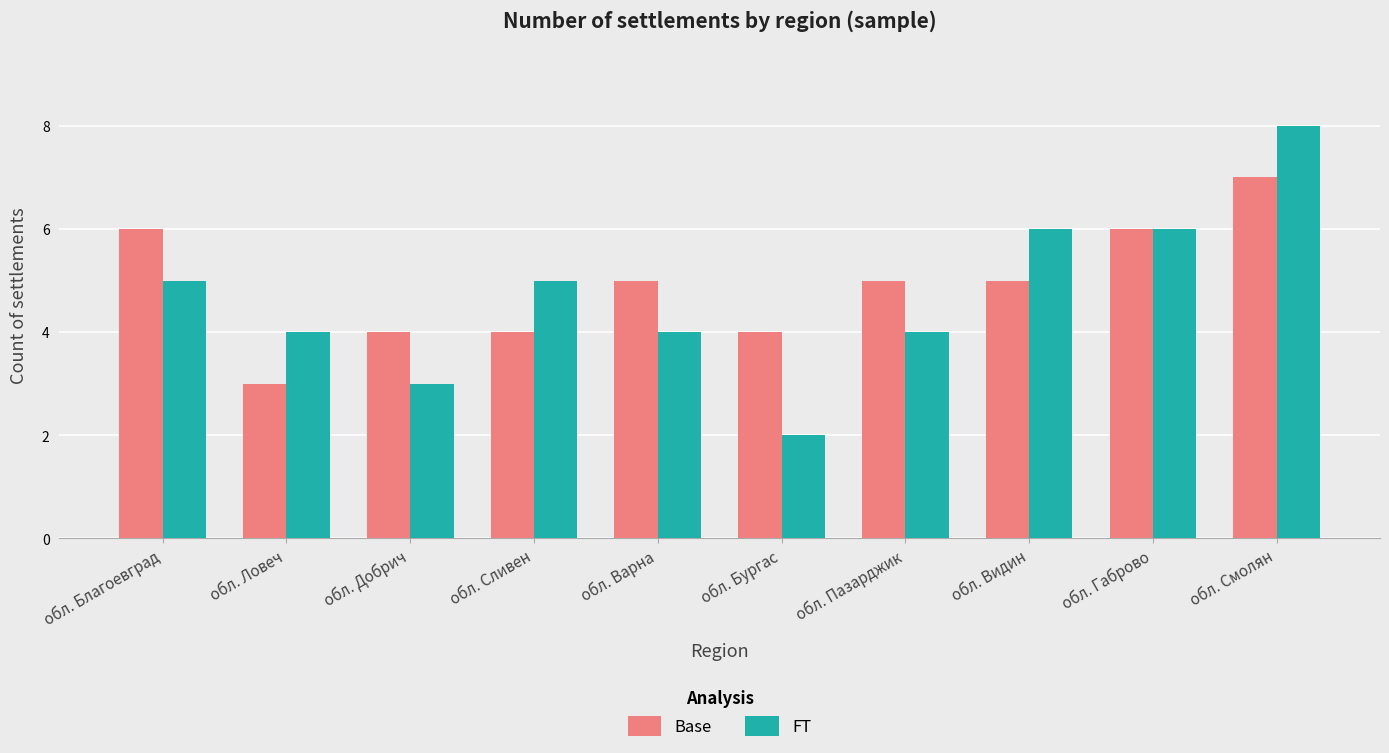

Read the FT value at обл. Габрово.

6